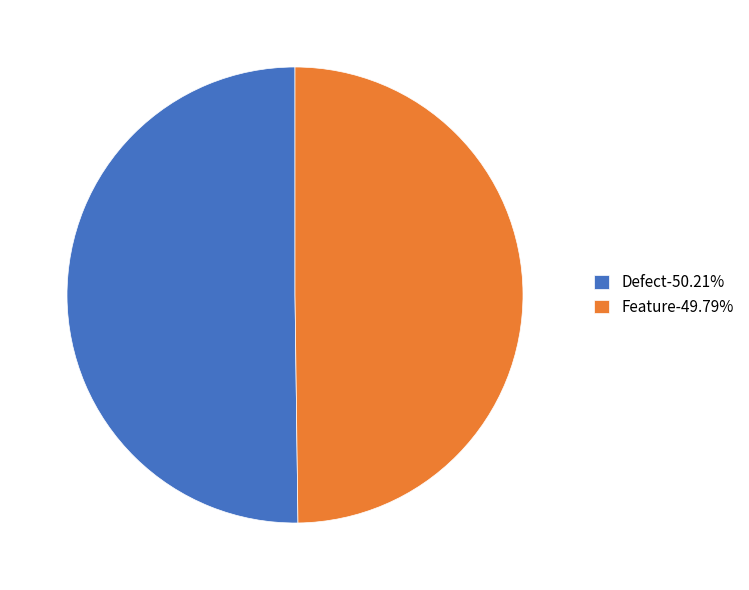

Is it true that Feature is 59% of the pie?

False